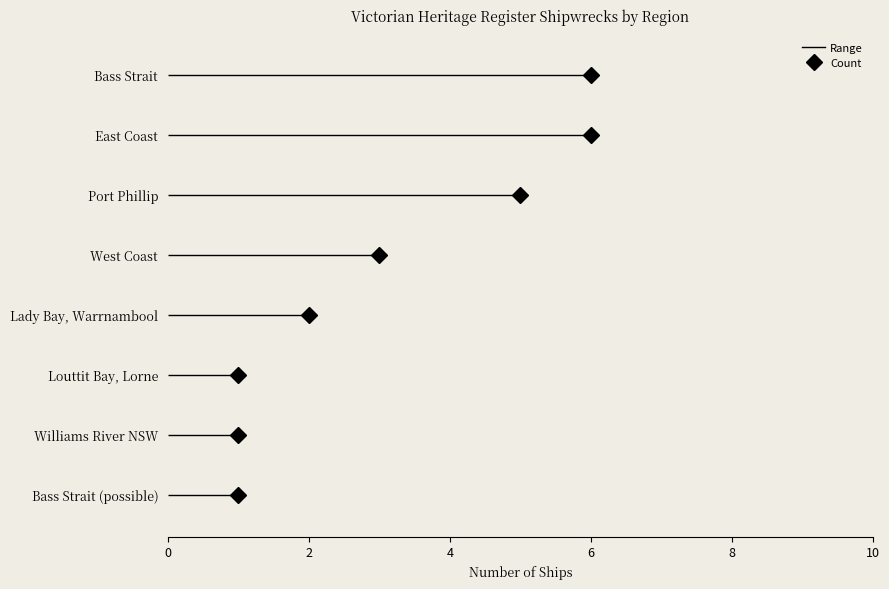

How many values are between 1 and 6?

8